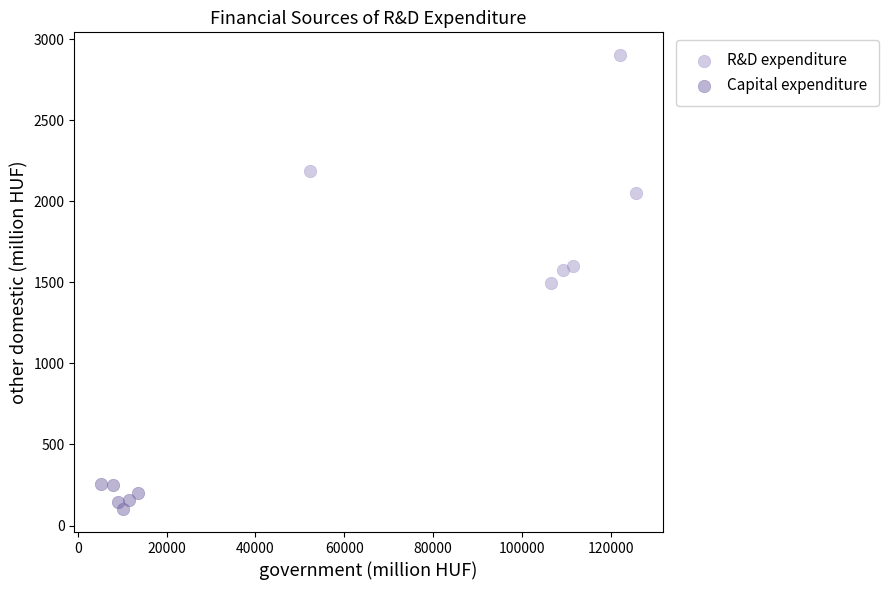

Which series has the widest spread of Y values?

R&D expenditure